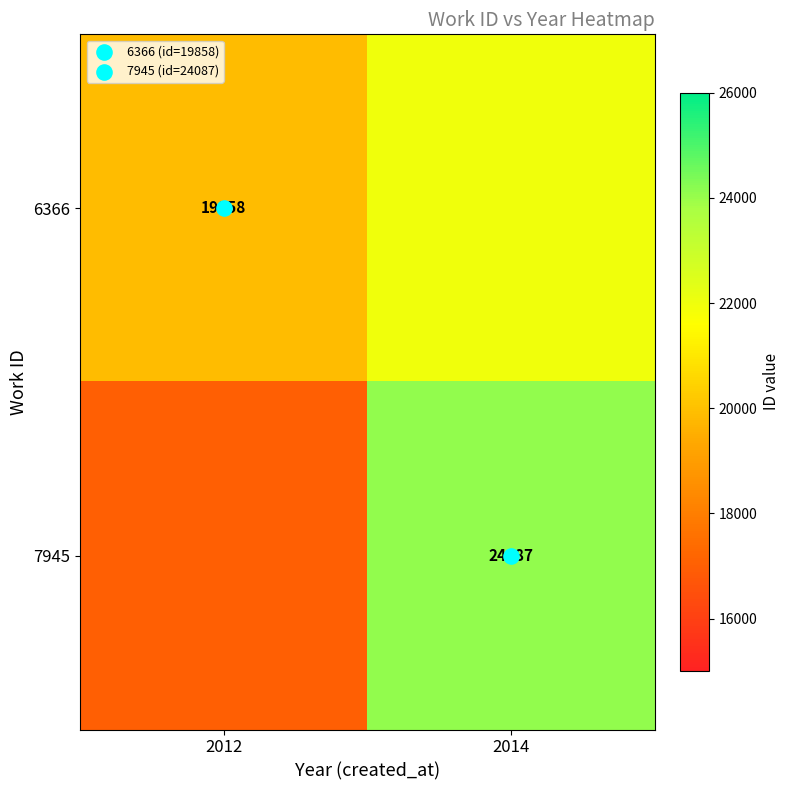

Between 2014 and 2012, which is larger?

2014